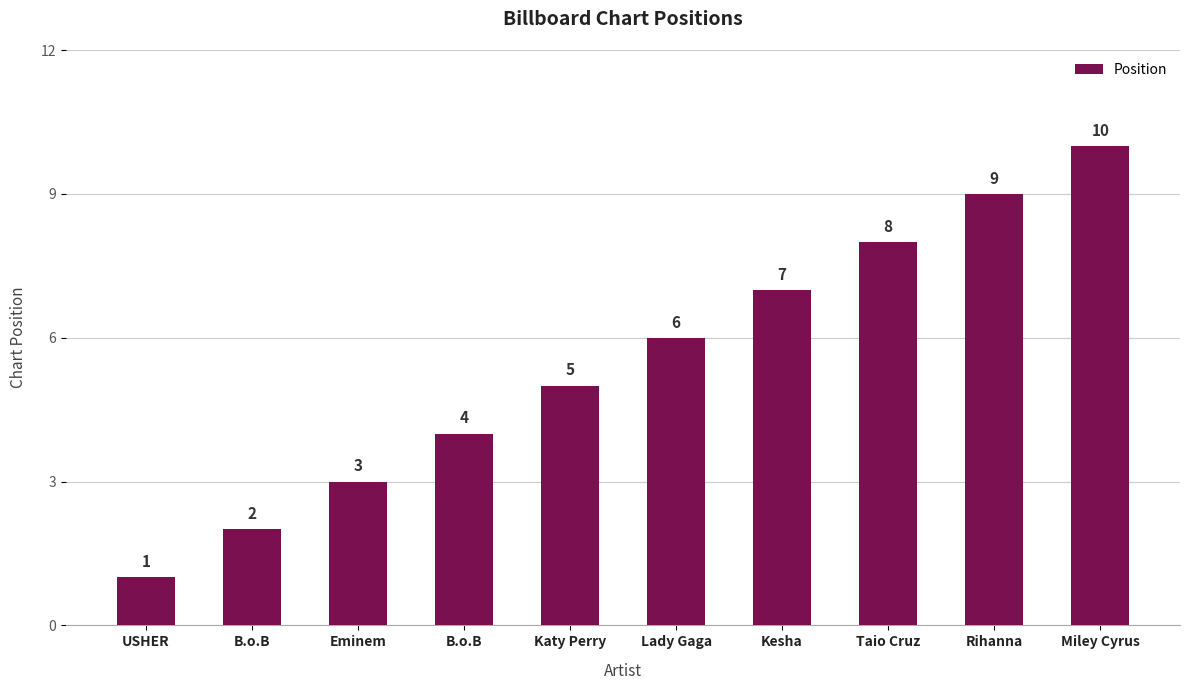

Reading left to right, list all the values displayed in this chart.

1	2	3	4	5	6	7	8	9	10